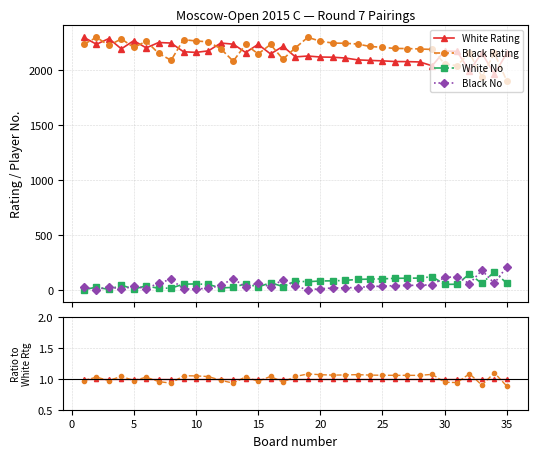

Which series has the widest spread of values?

Black Rating